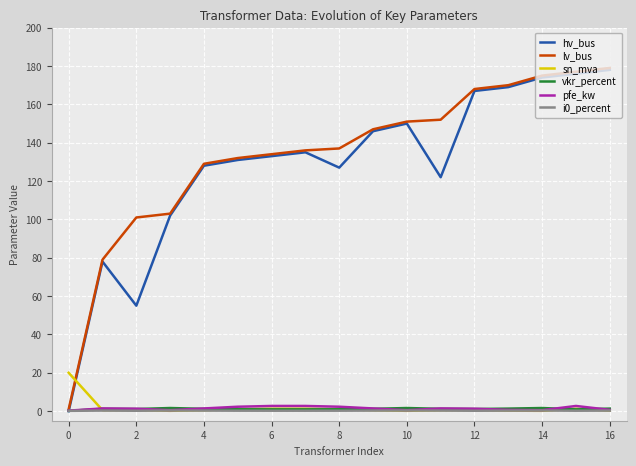

What is the maximum value shown in the chart?

179.0